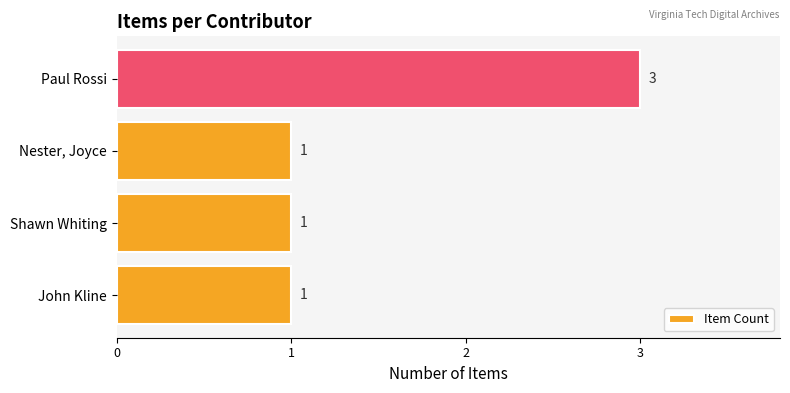

What is the difference between the maximum and minimum values?

2